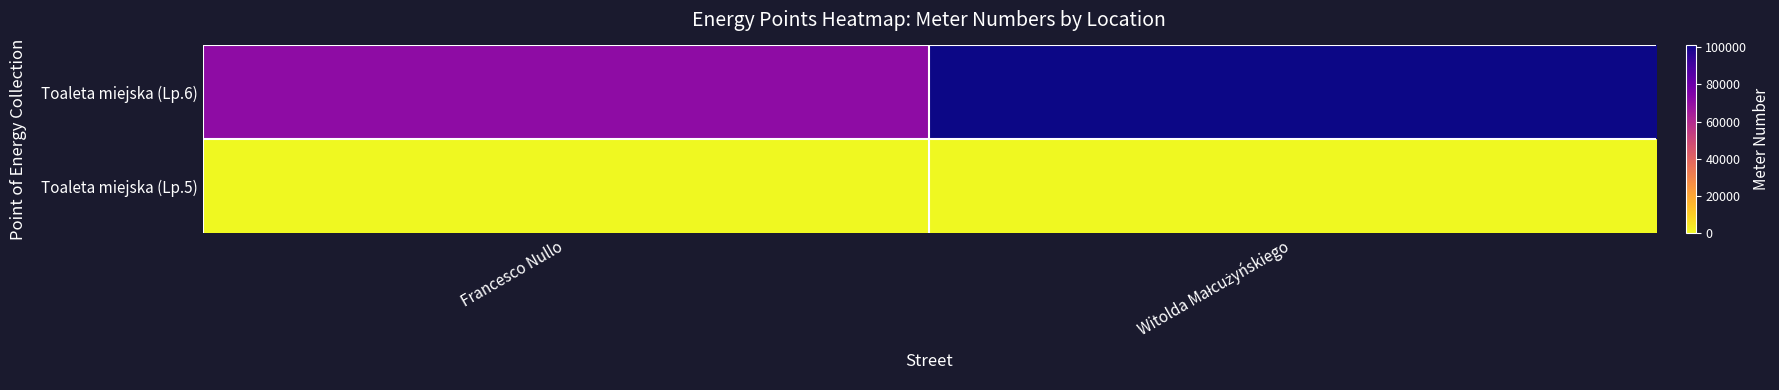

Reading left to right, extract all data points from this chart.

Toaleta miejska (Lp.6): Francesco Nullo=70979	Witolda Małcużyńskiego=100802
Toaleta miejska (Lp.5): Francesco Nullo=0	Witolda Małcużyńskiego=0